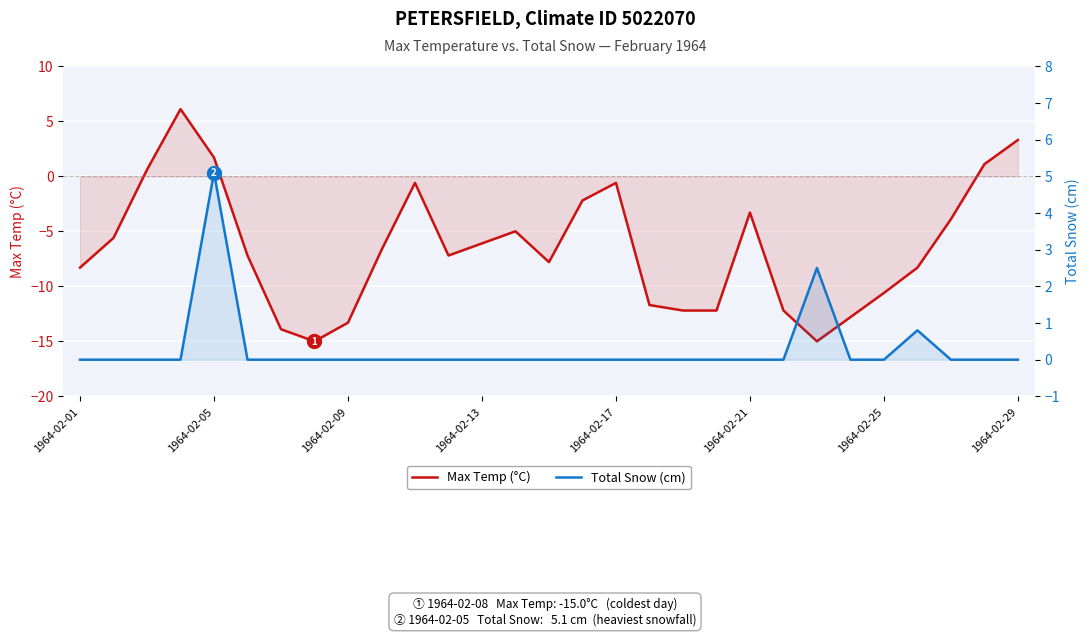

True or false: Total Snow (cm) and Max Temp (°C) intersect in this chart.

True